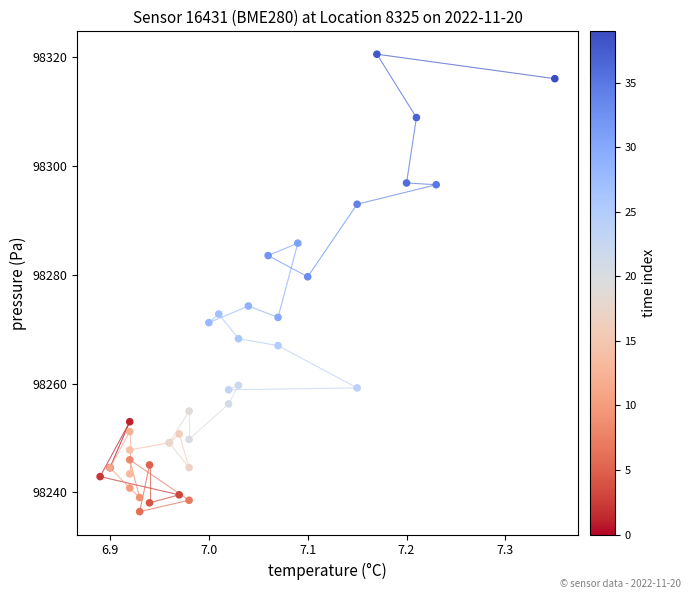

What Y value in the scatter plot is closest to 98278?

98279.7